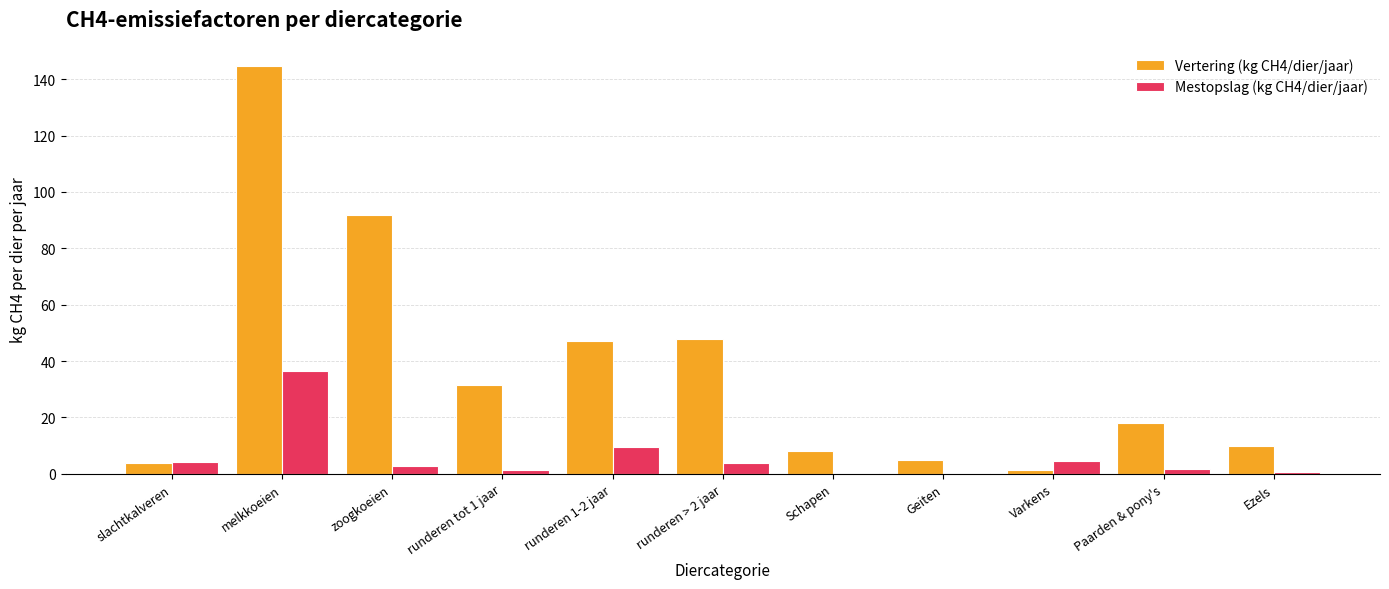

Between melkkoeien and Geiten, which series saw the biggest shift?

Vertering (kg CH4/dier/jaar)